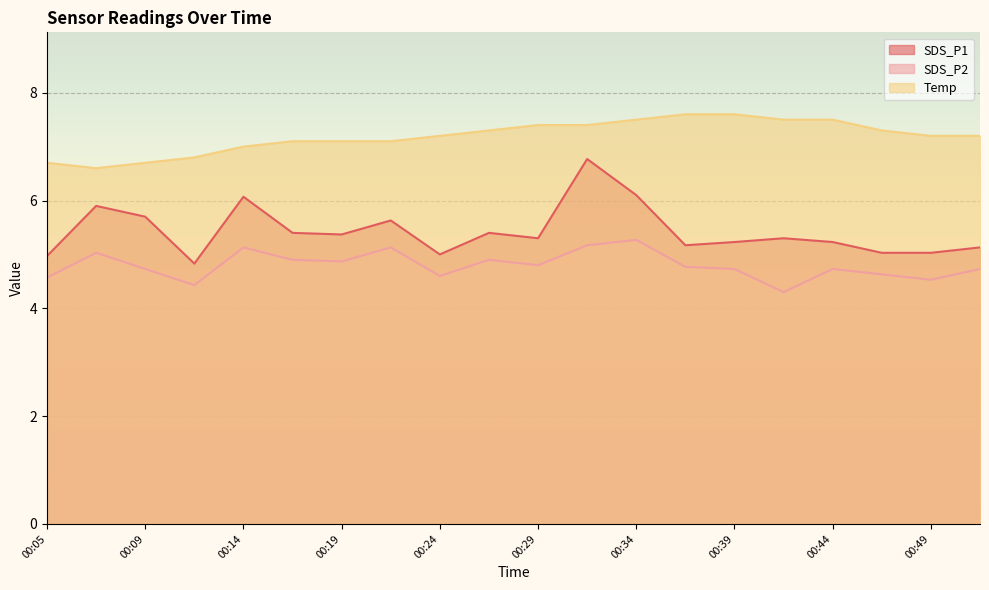

Reading right to left, transcribe all the data shown in this chart.

SDS_P1: 5.1	5.0	5.0	5.2	5.3	5.2	5.2	6.1	6.8	5.3	5.4	5.0	5.6	5.4	5.4	6.1	4.8	5.7	5.9	5.0
SDS_P2: 4.7	4.5	4.6	4.7	4.3	4.7	4.8	5.3	5.2	4.8	4.9	4.6	5.1	4.9	4.9	5.1	4.4	4.7	5.0	4.6
Temp: 7.2	7.2	7.3	7.5	7.5	7.6	7.6	7.5	7.4	7.4	7.3	7.2	7.1	7.1	7.1	7.0	6.8	6.7	6.6	6.7